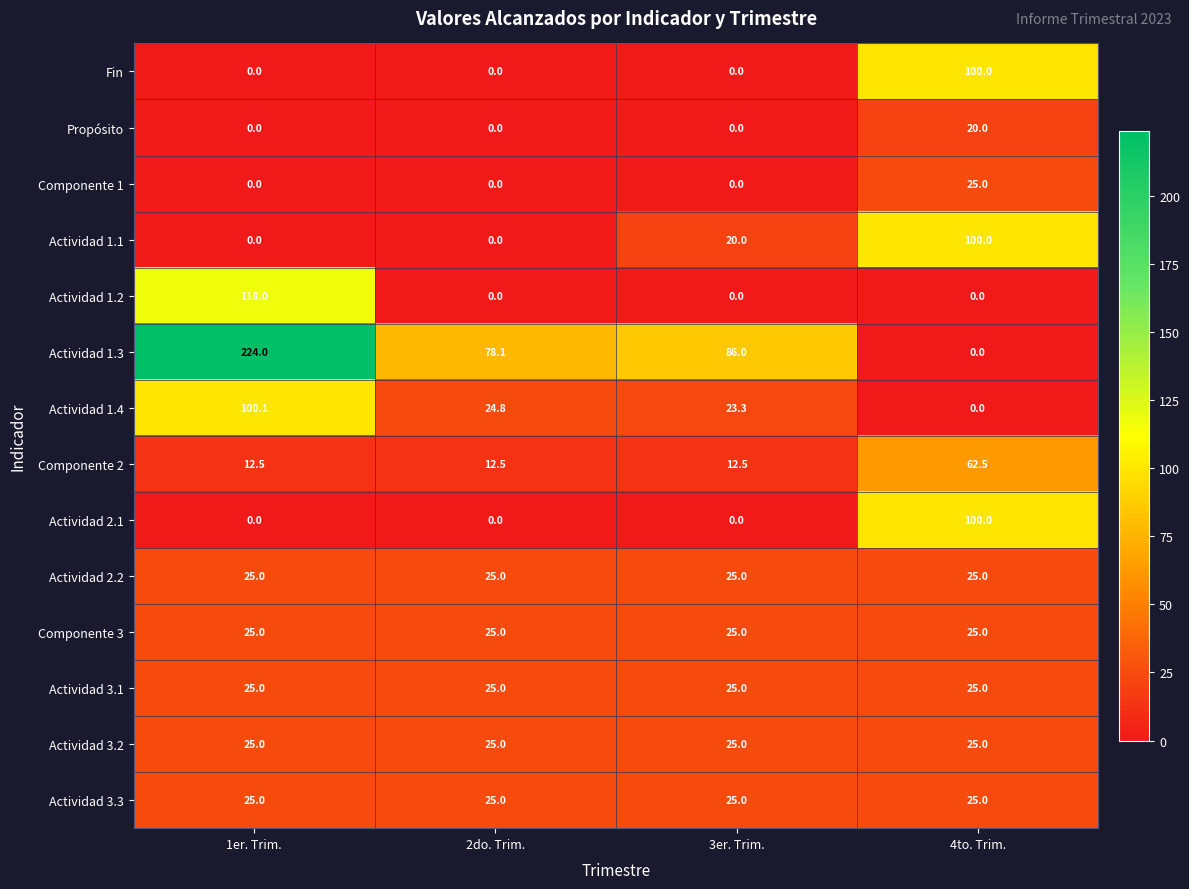

Is it true that Actividad 2.2 equals 25.0 at 1er. Trim.?

True